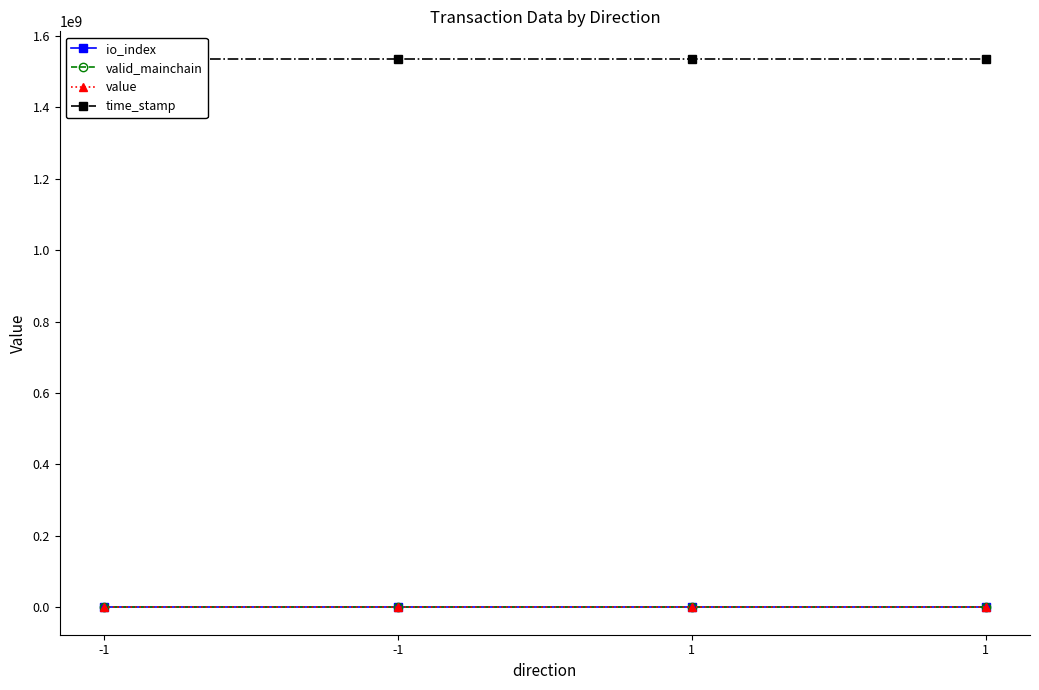

Is it true that value equals 16.5 at -1?

False